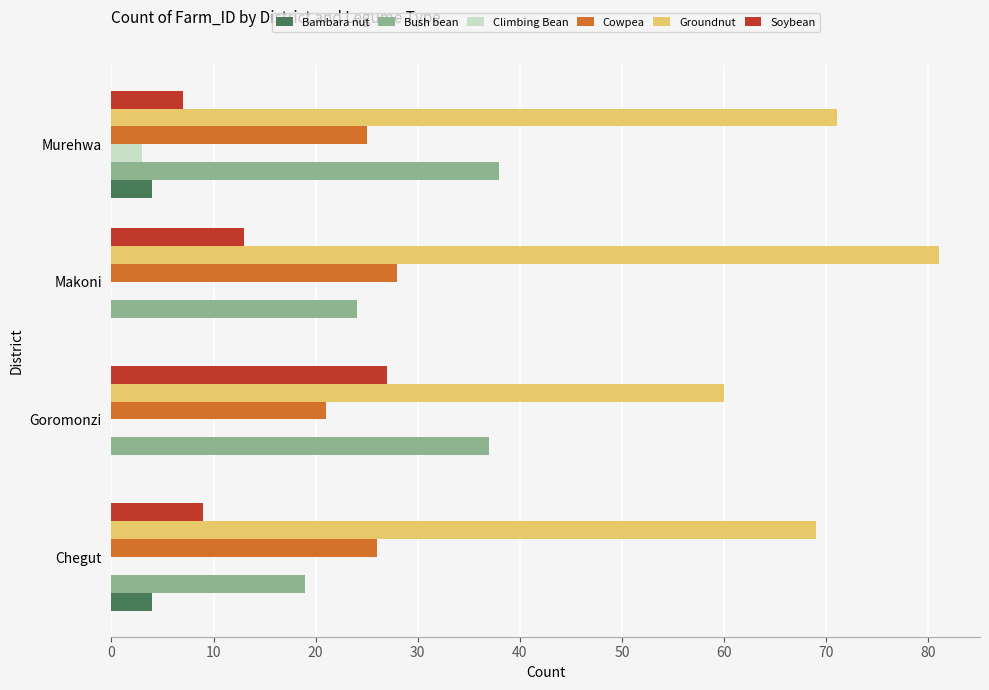

What is the maximum value shown in the chart?

81